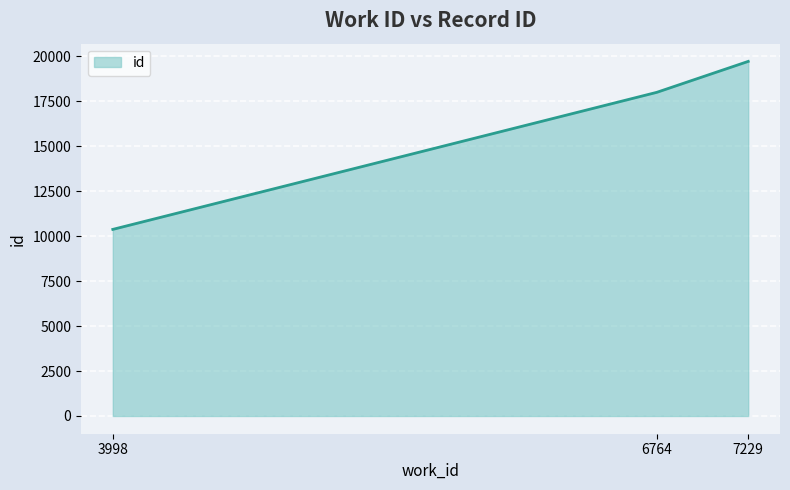

Count the number of data series in this chart.

1